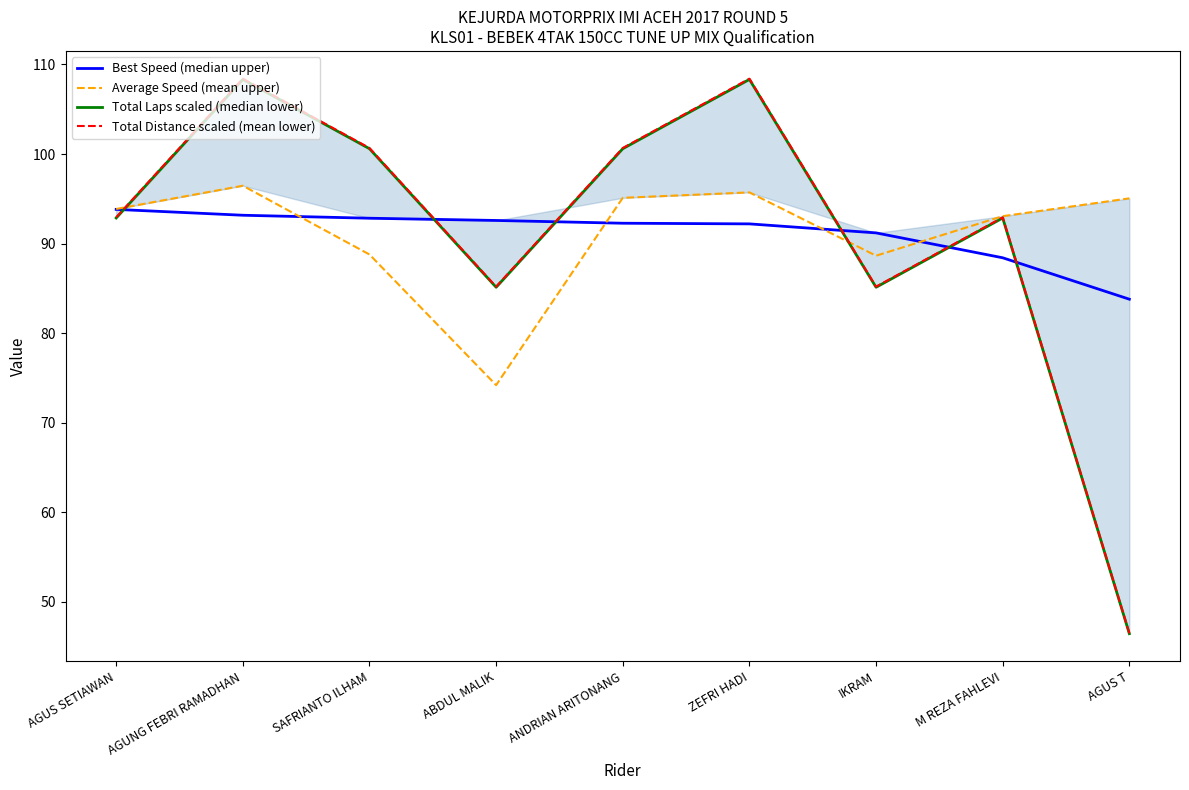

How many interior local valleys does the Total Distance scaled (mean lower) series have?

2